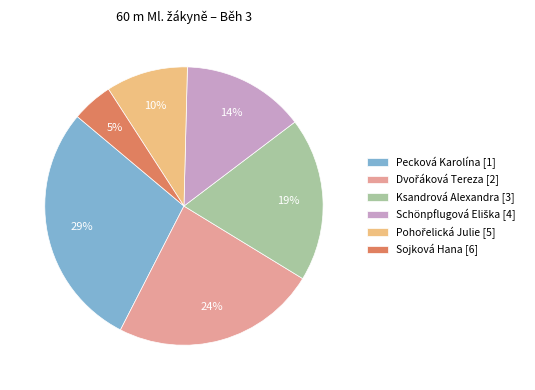

To the nearest percent, what is the average slice percentage?

17%